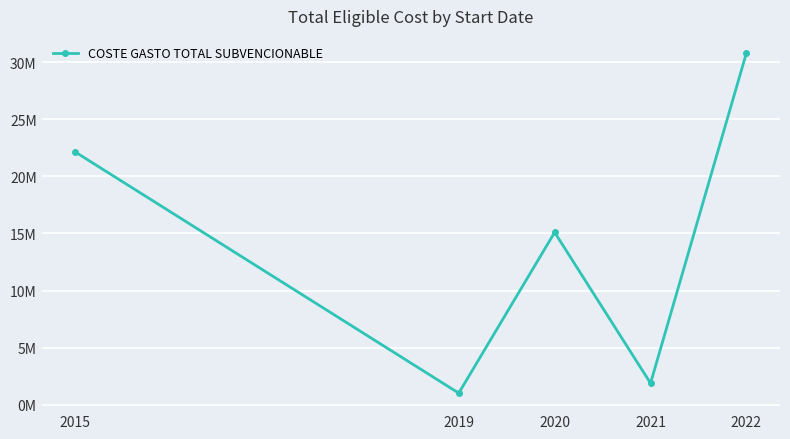

Does the chart have visible grid lines?

Yes